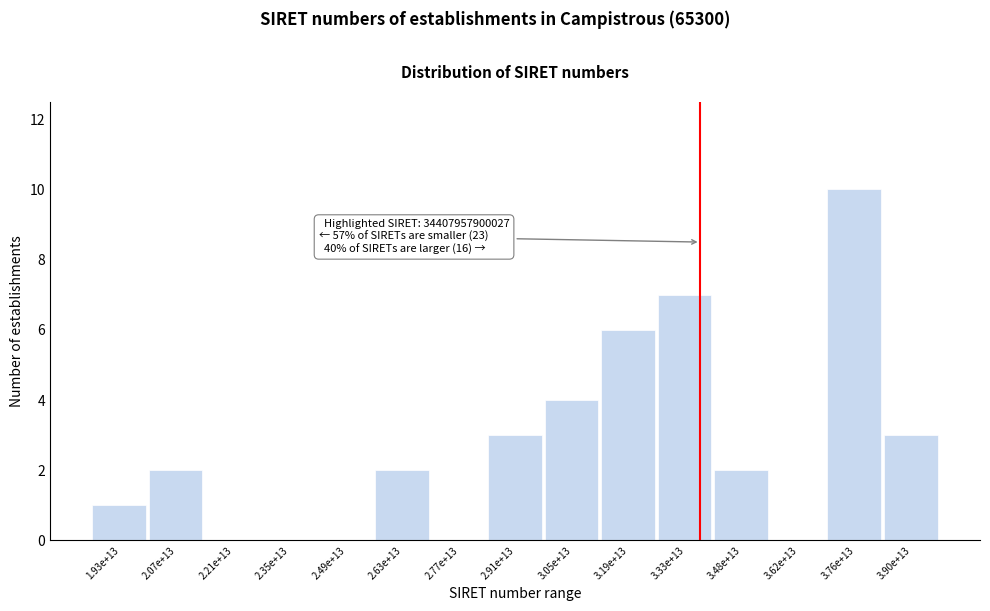

Reading right to left, extract all data points from this chart.

3.90e+13=3	3.76e+13=10	3.62e+13=0	3.48e+13=2	3.33e+13=7	3.19e+13=6	3.05e+13=4	2.91e+13=3	2.77e+13=0	2.63e+13=2	2.49e+13=0	2.35e+13=0	2.21e+13=0	2.07e+13=2	1.93e+13=1